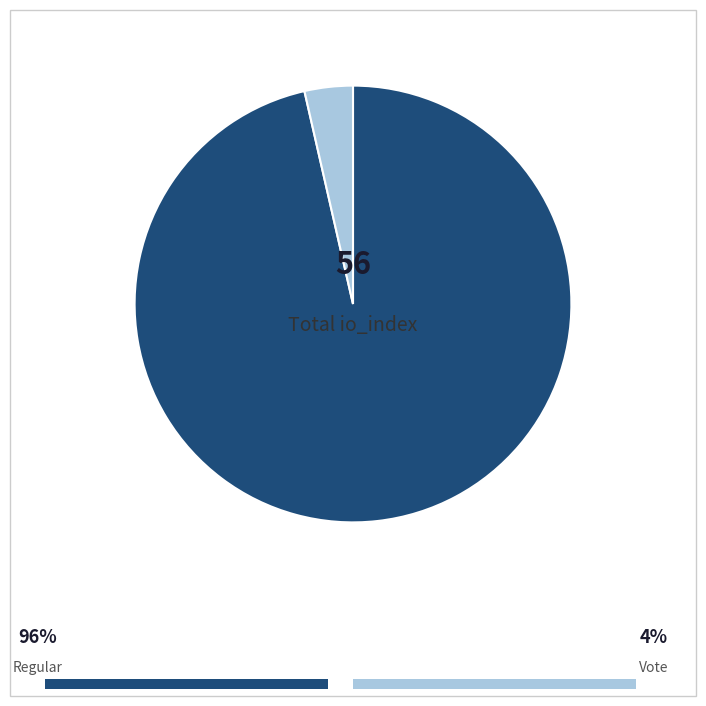

Is there any slice that represents more than half of the pie?

Yes